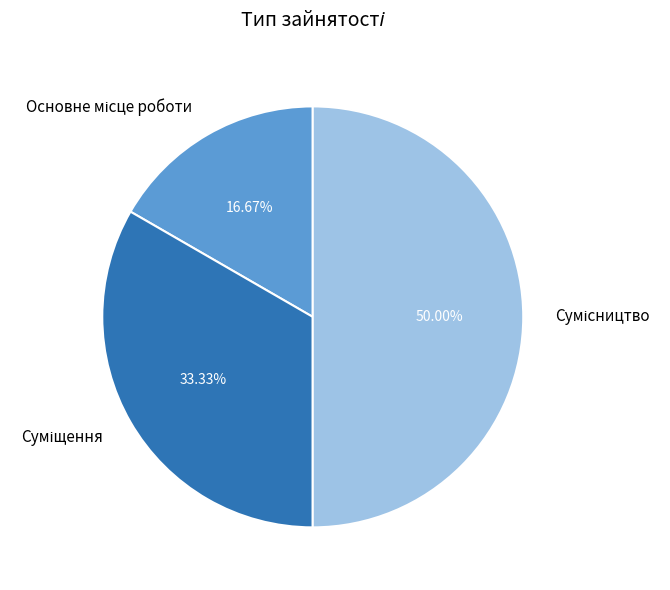

What percentage is the Сумісництво slice, to the nearest percent?

50%